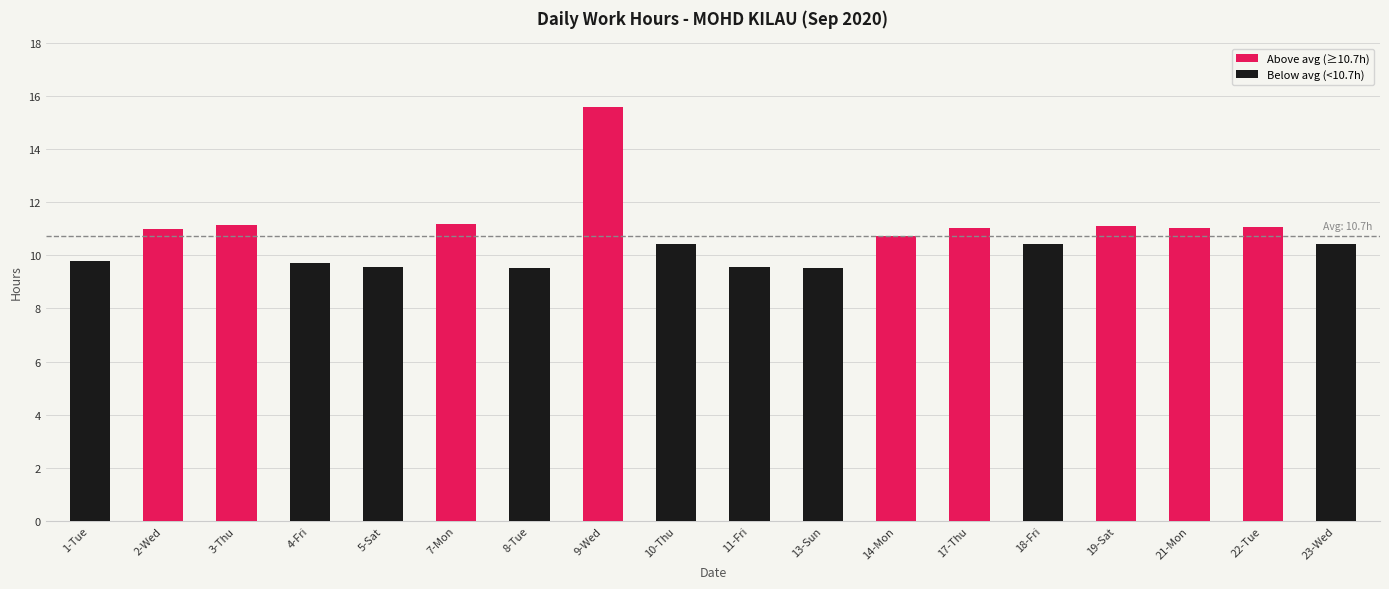

What is the maximum value shown in the chart?

15.6